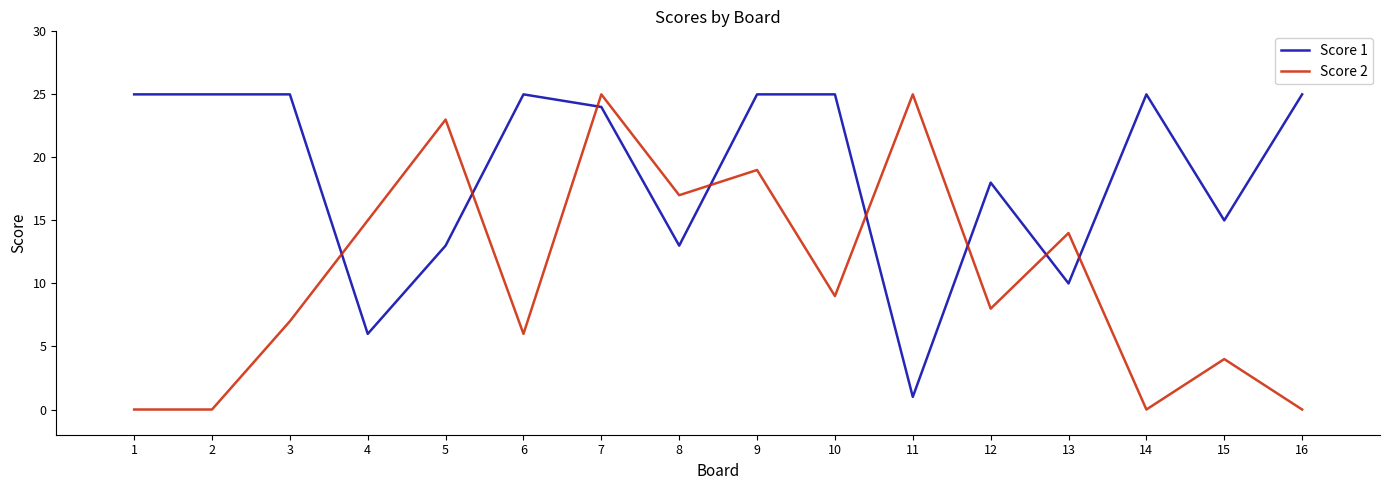

Which series changed the most between 8 and 10?

Score 1